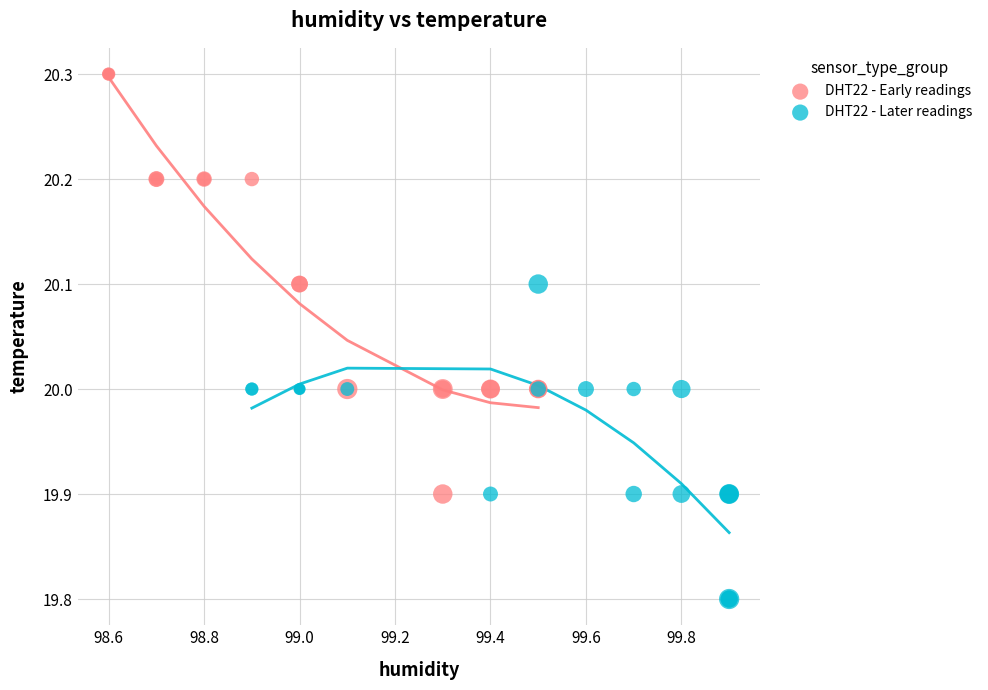

Which series has the widest spread of Y values?

DHT22 - Early readings